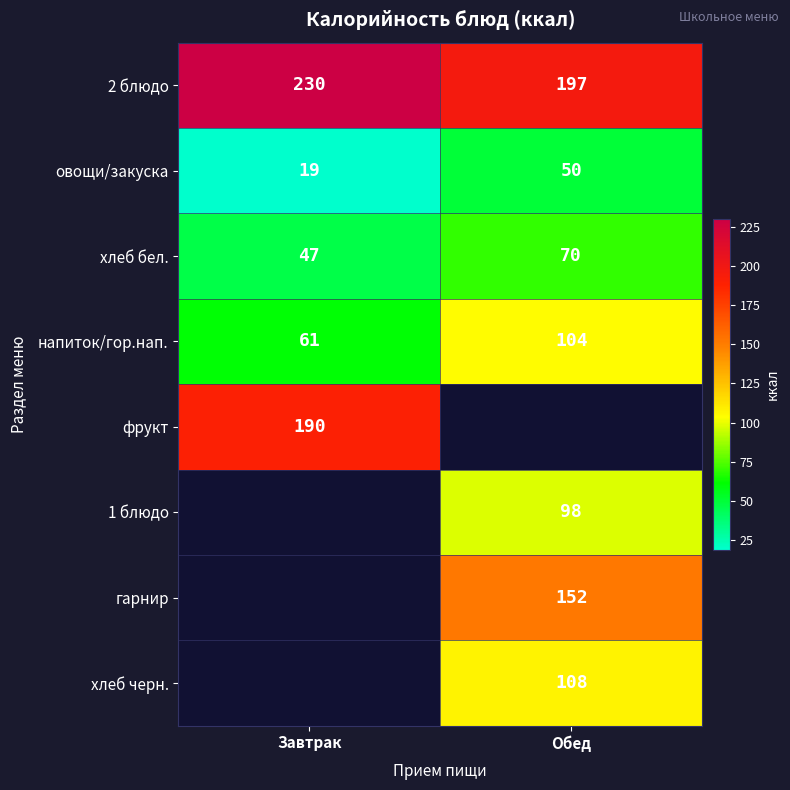

At which label is хлеб бел. closest to 58?

Завтрак